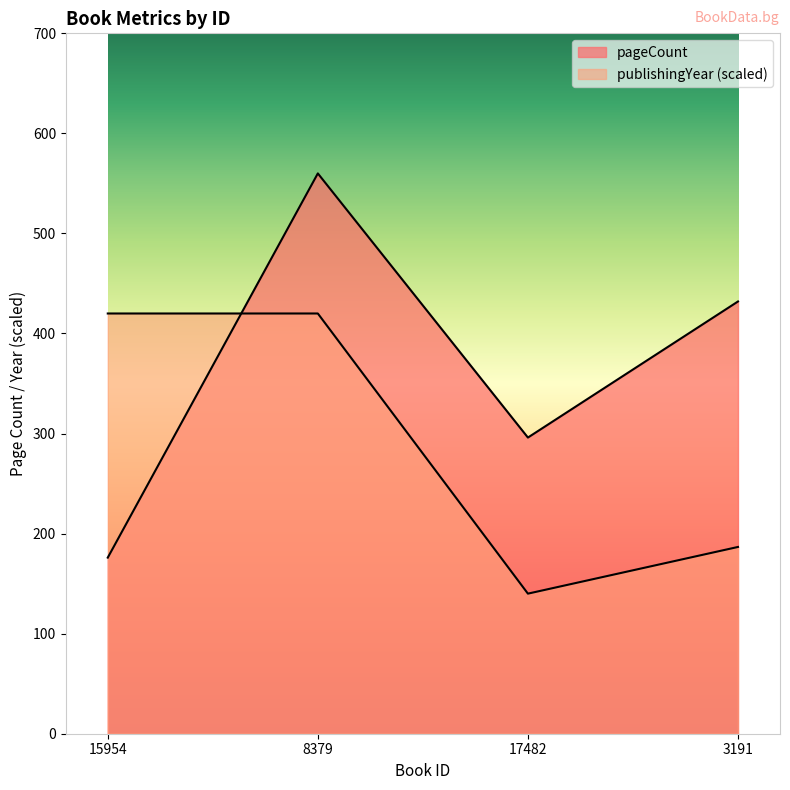

What is the difference between the pageCount values at 3191 and 15954?

256.0